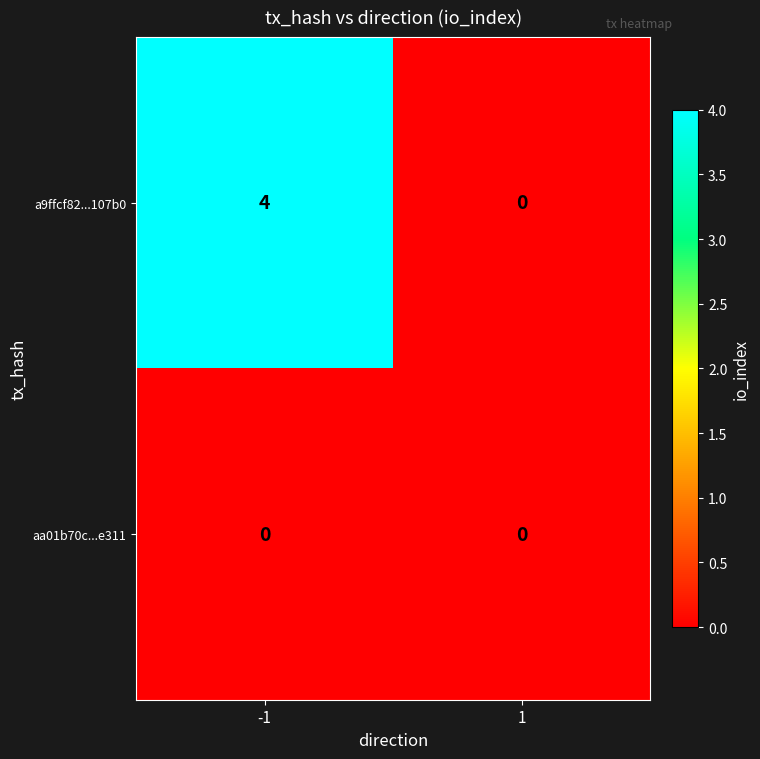

True or false: aa01b70c...e311 has a value of 0 at -1.

True